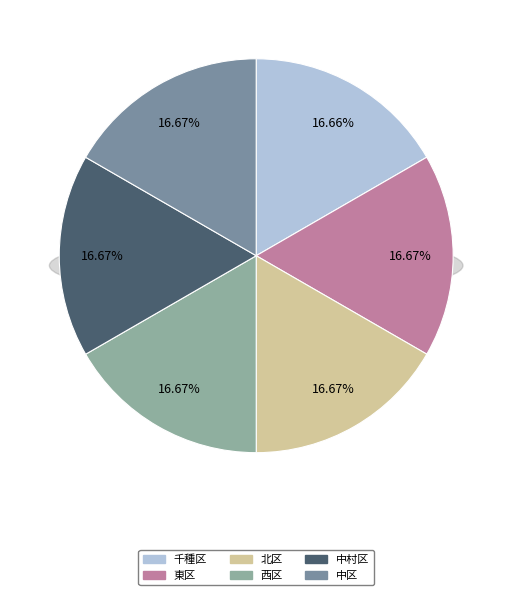

Is there a majority slice in this chart?

No